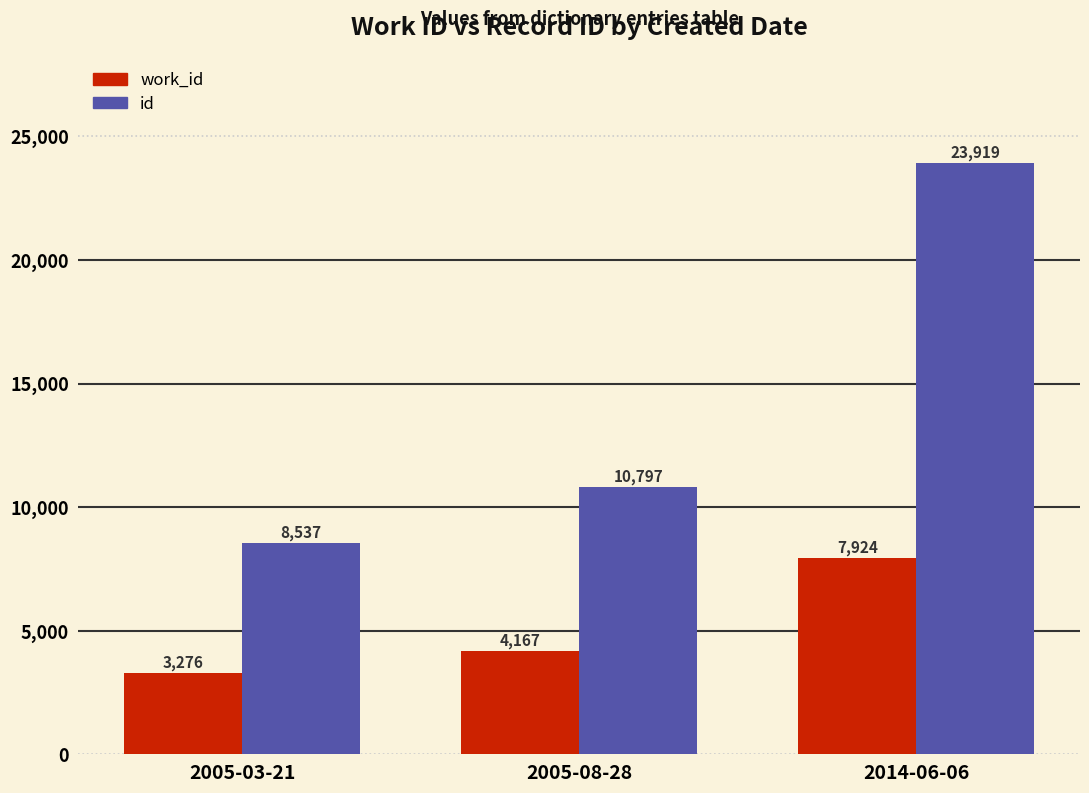

What are all the series names shown in the legend?

work_id, id